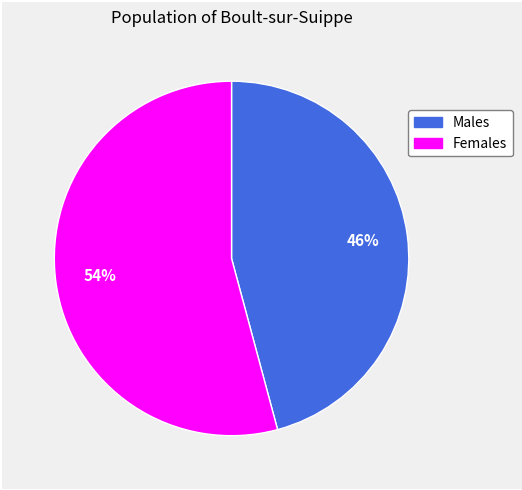

Does any single category account for the majority?

Yes